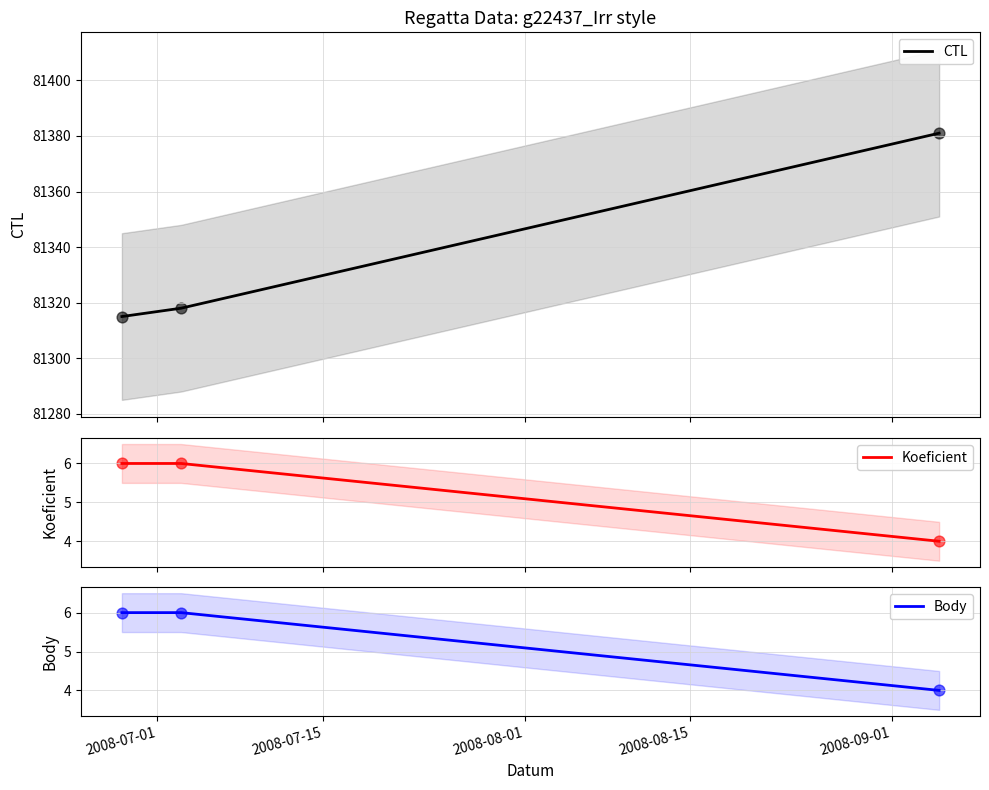

At how many categories does at least one series exceed 34194?

3